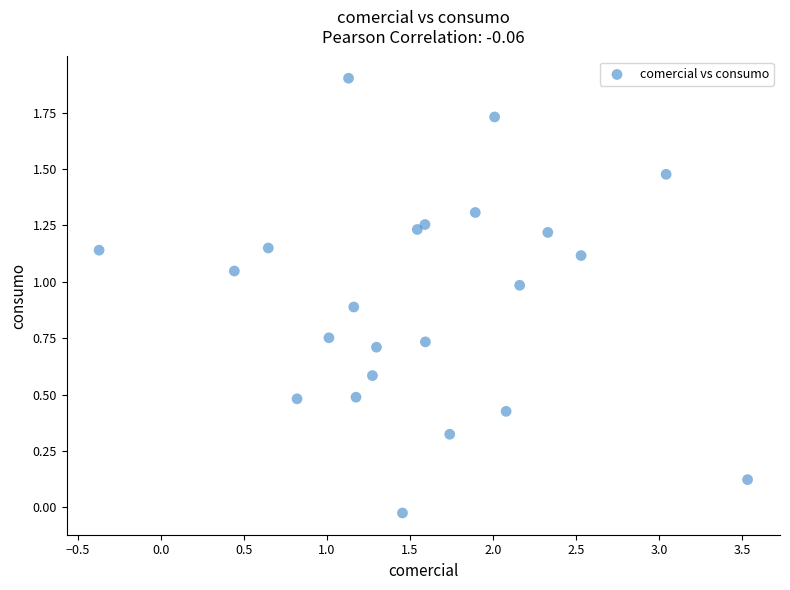

What is the range of X values (max minus min)?

3.9